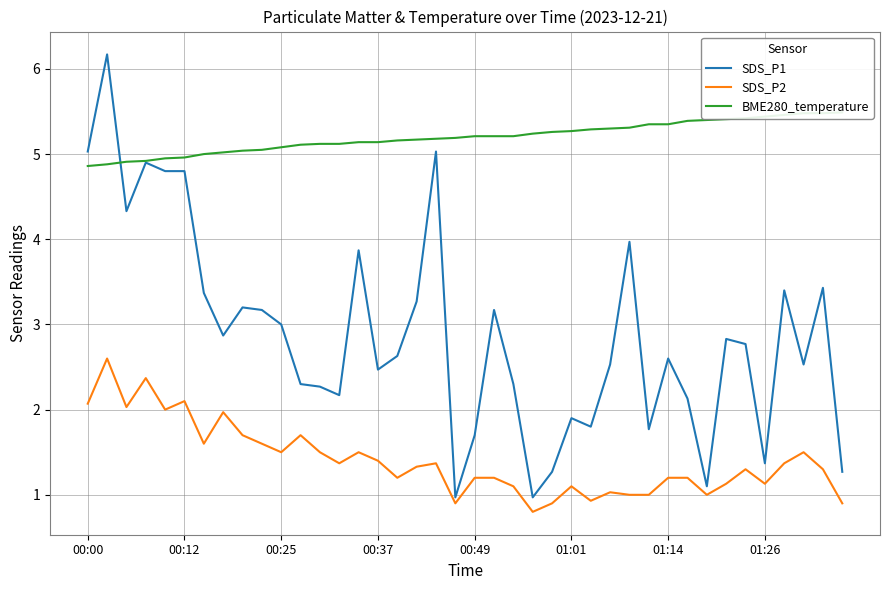

How many interior local valleys does the SDS_P1 series have?

11